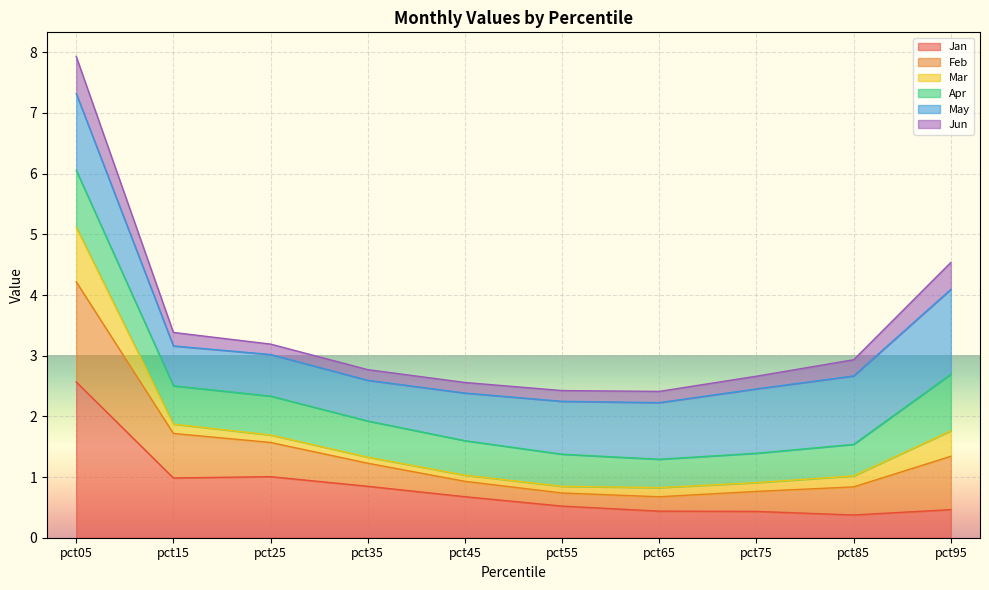

List the labels in order of Feb value, smallest first.

pct65, pct55, pct45, pct75, pct35, pct85, pct25, pct15, pct95, pct05